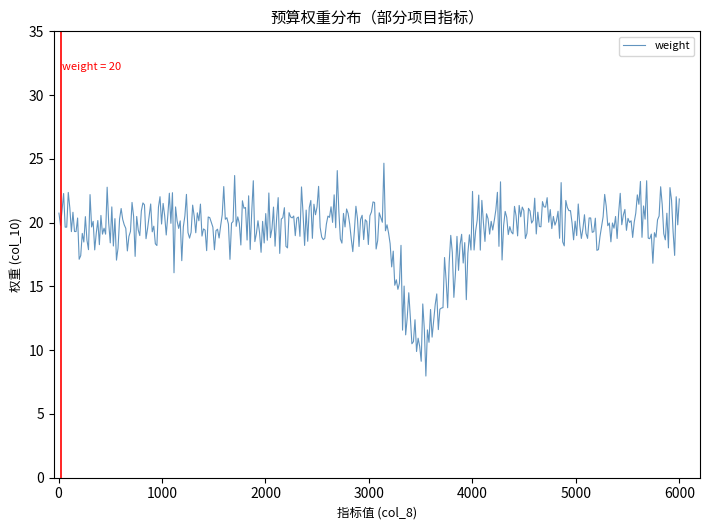

What is the maximum value shown in the chart?

24.7